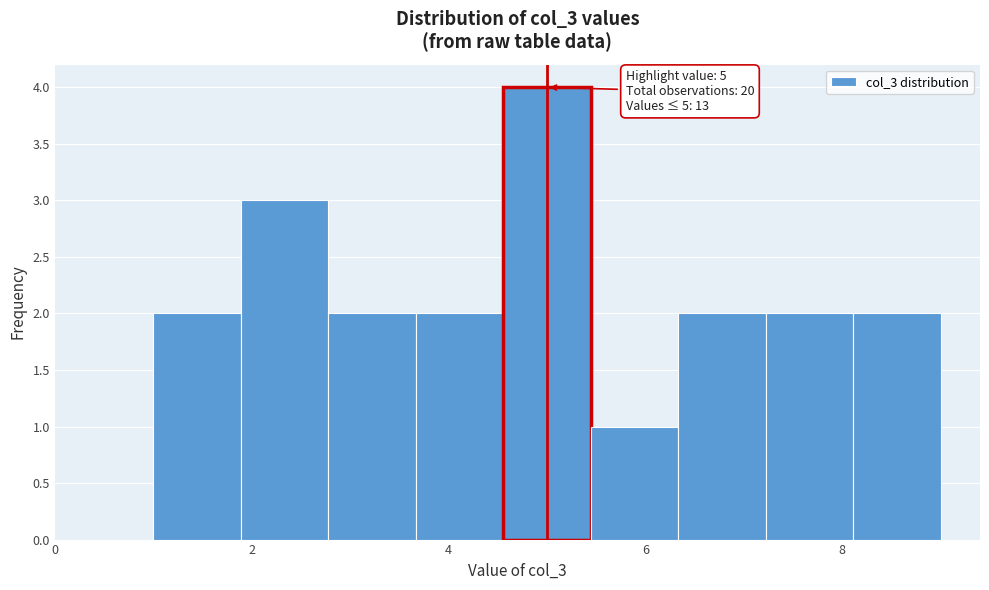

Over which range of the x-axis is the bar tallest?

4.6 to 5.4